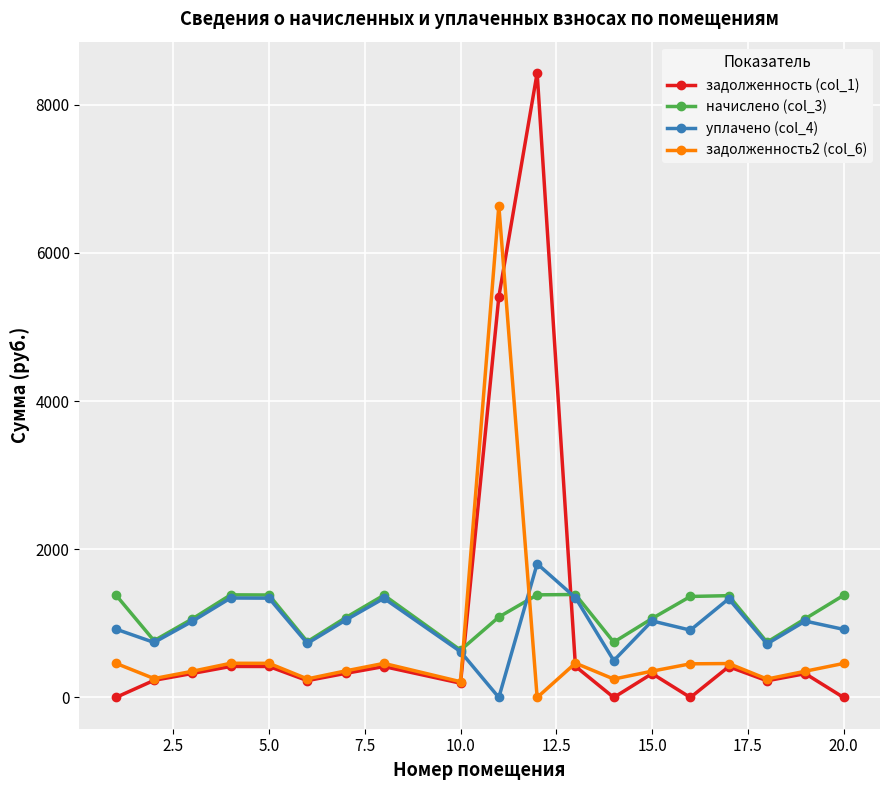

True or false: начислено (col_3) and задолженность2 (col_6) cross at least once.

True